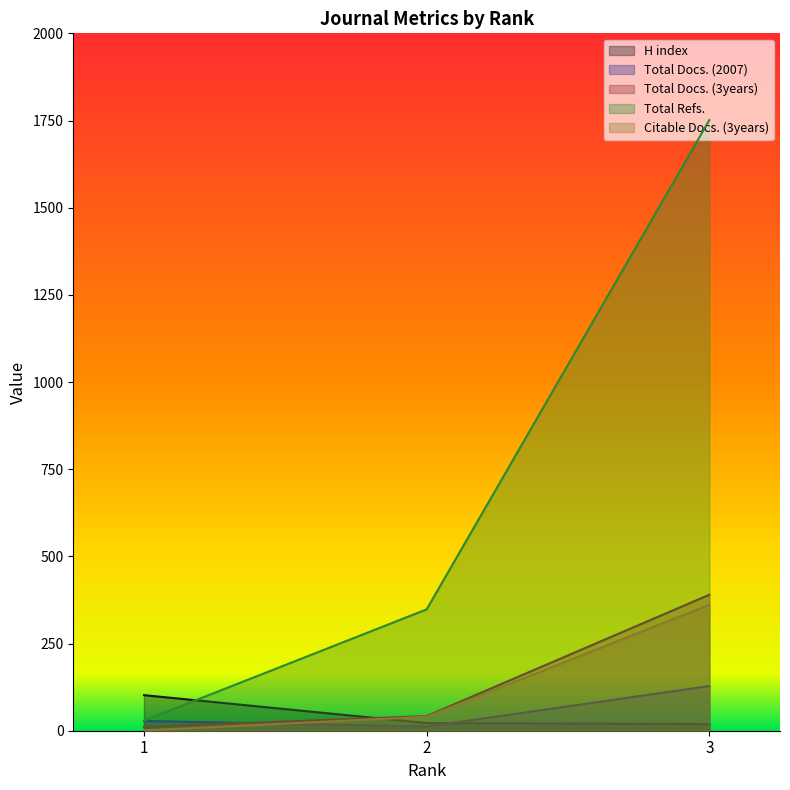

At which category is the sum across all series the highest?

3